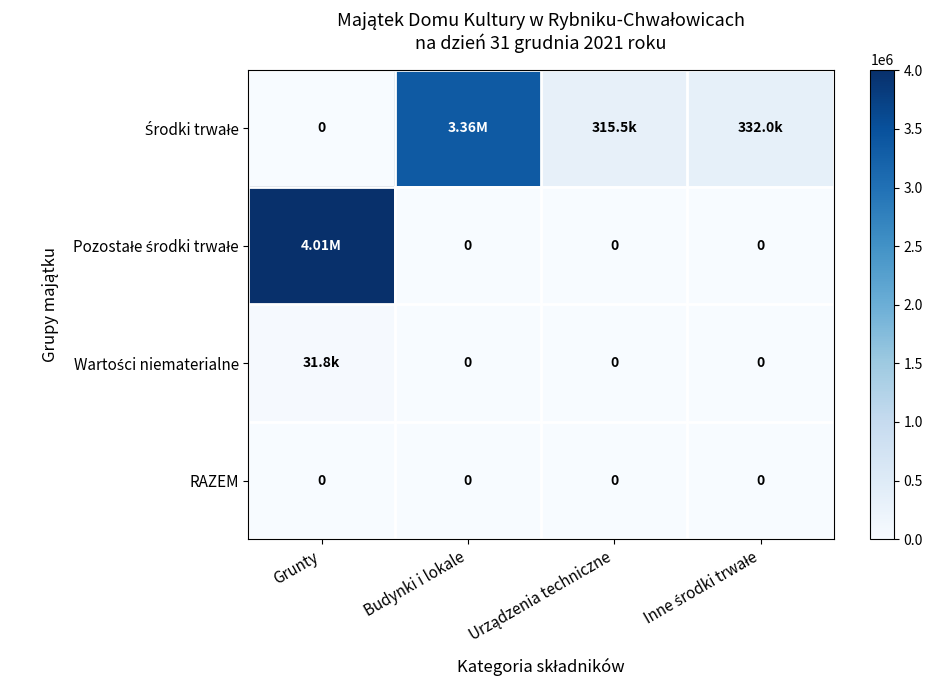

What is the difference between the highest and lowest values at Budynki i lokale?

3358941.8